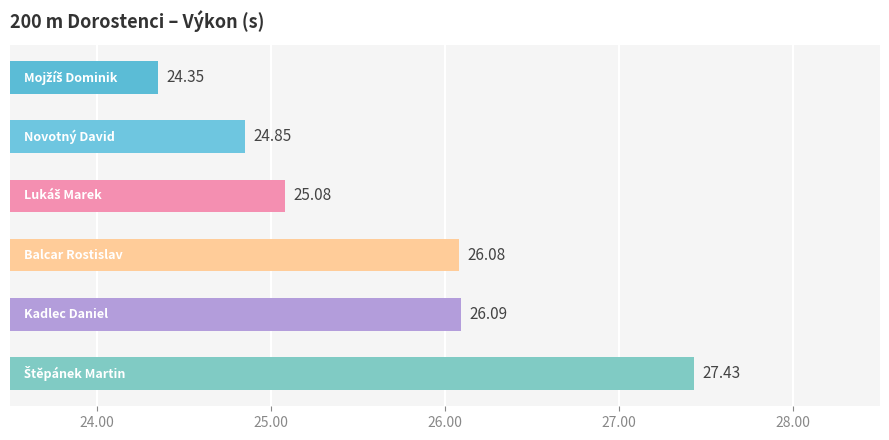

How many bars are there in total?

6